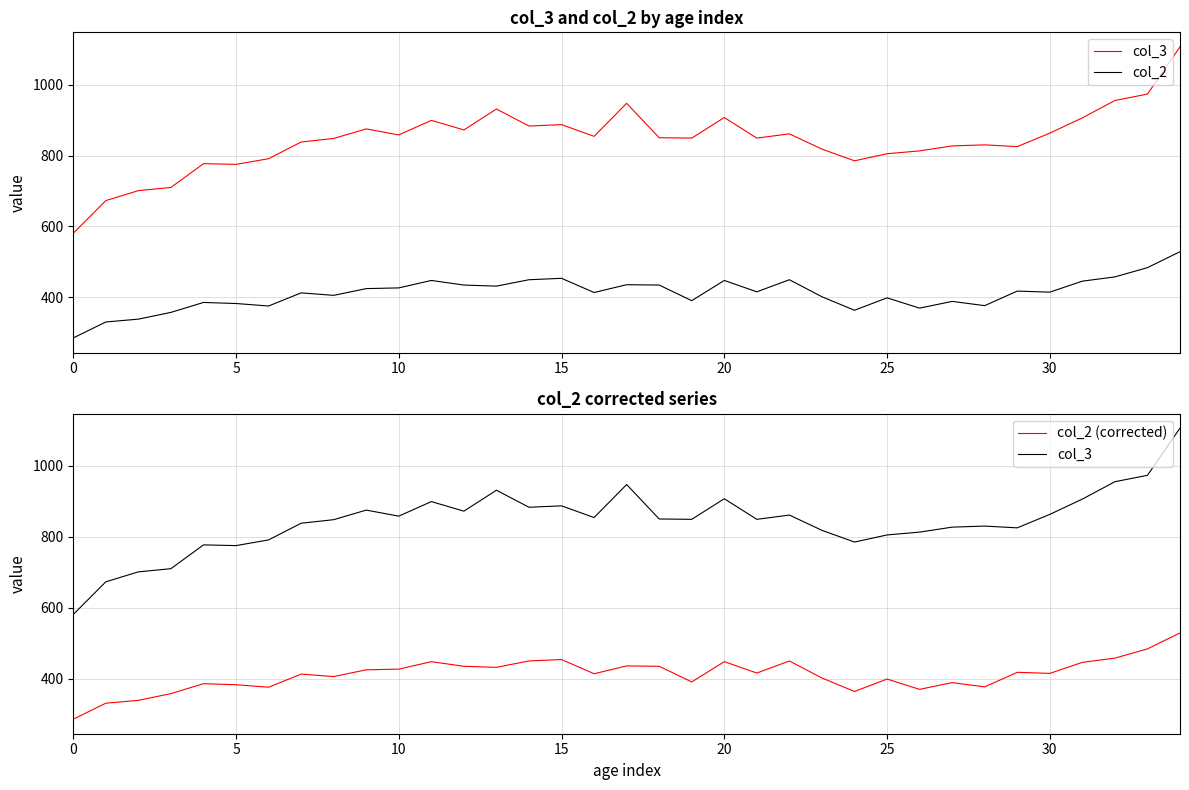

What are all the series names shown in the legend?

col_3, col_2, col_2 (corrected)